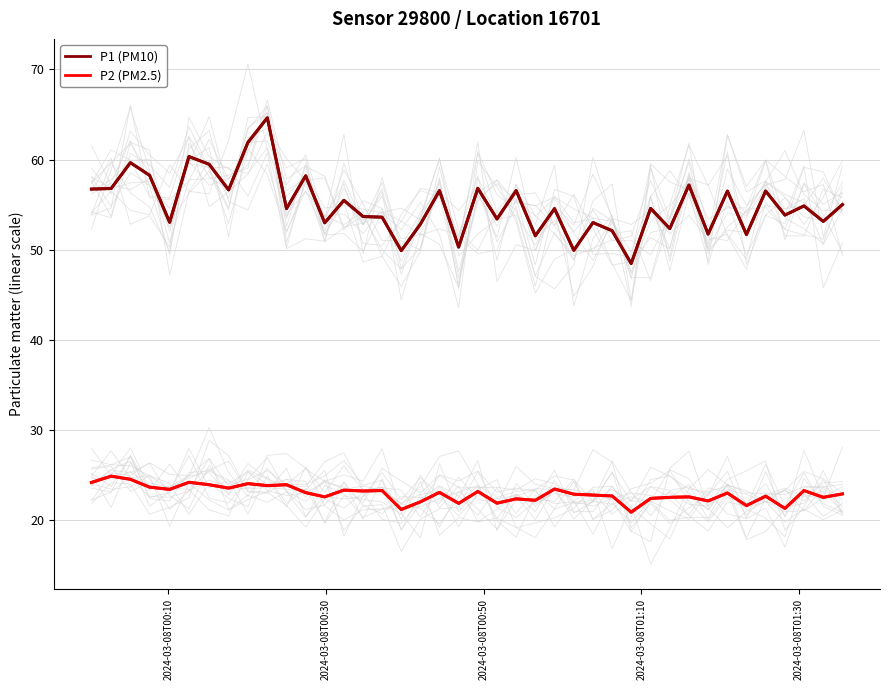

What are all the series names shown in the legend?

P1 (PM10), P2 (PM2.5)